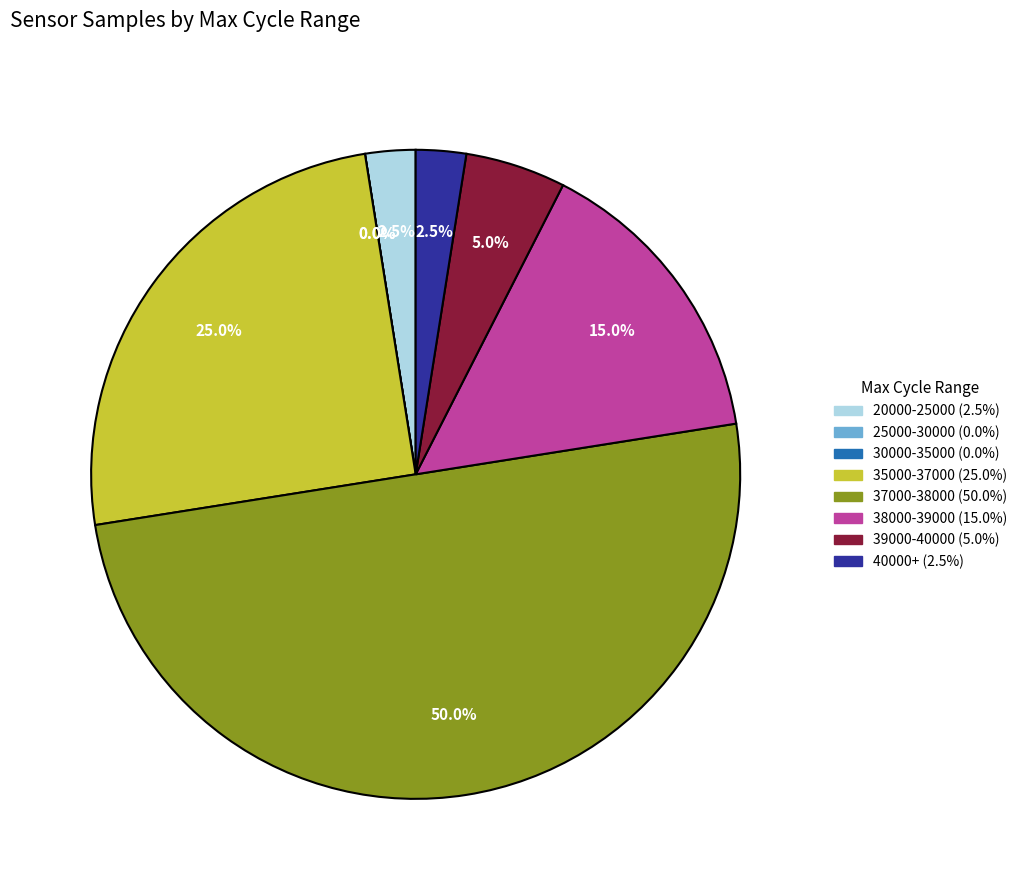

True or false: 27 accounts for 9% of the total.

False